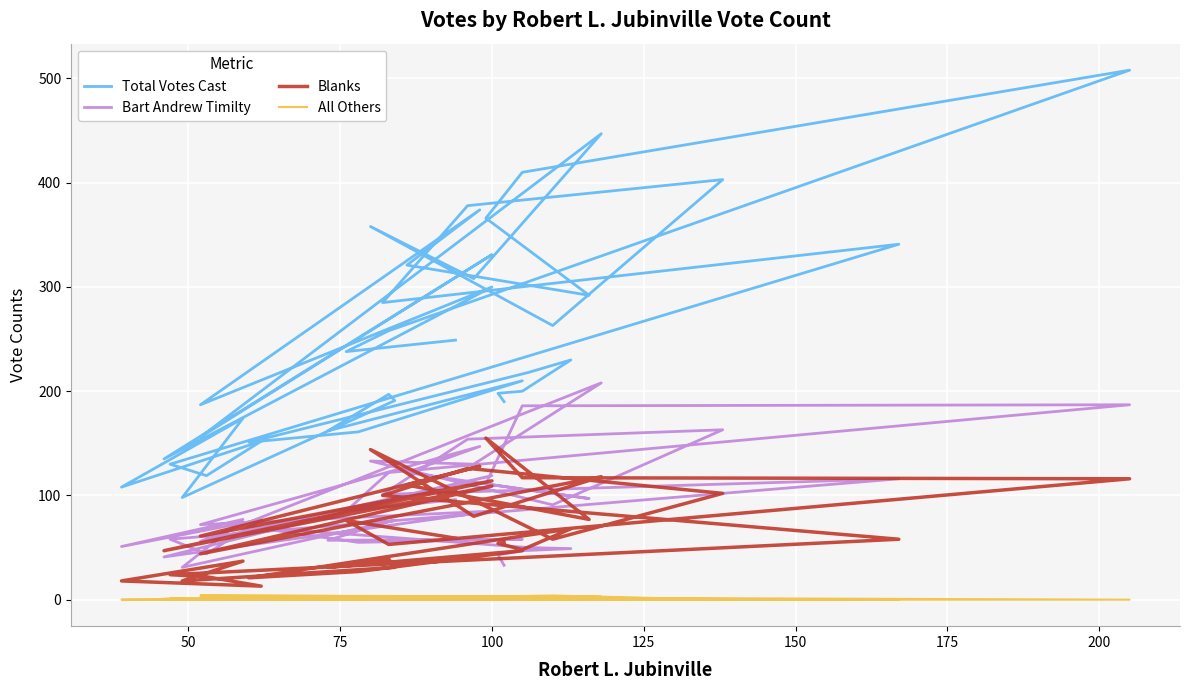

What is the minimum value for Blanks?

13